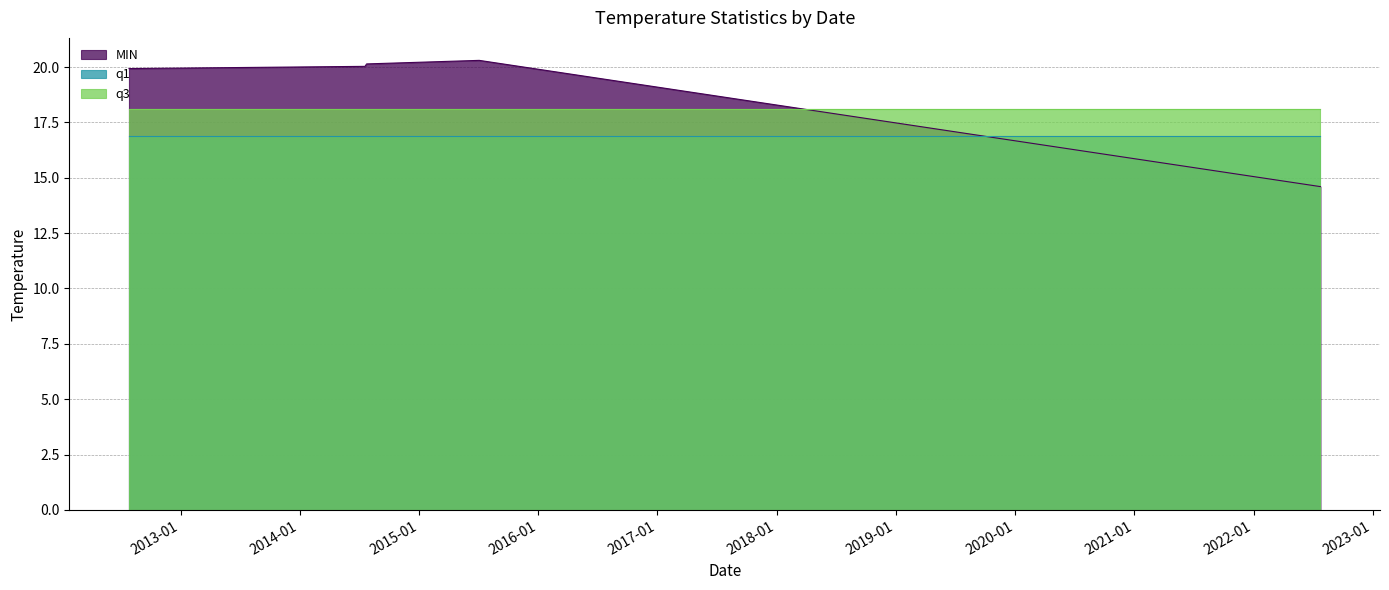

Rank the series by their average value, from highest to lowest.

MIN, q3, q1